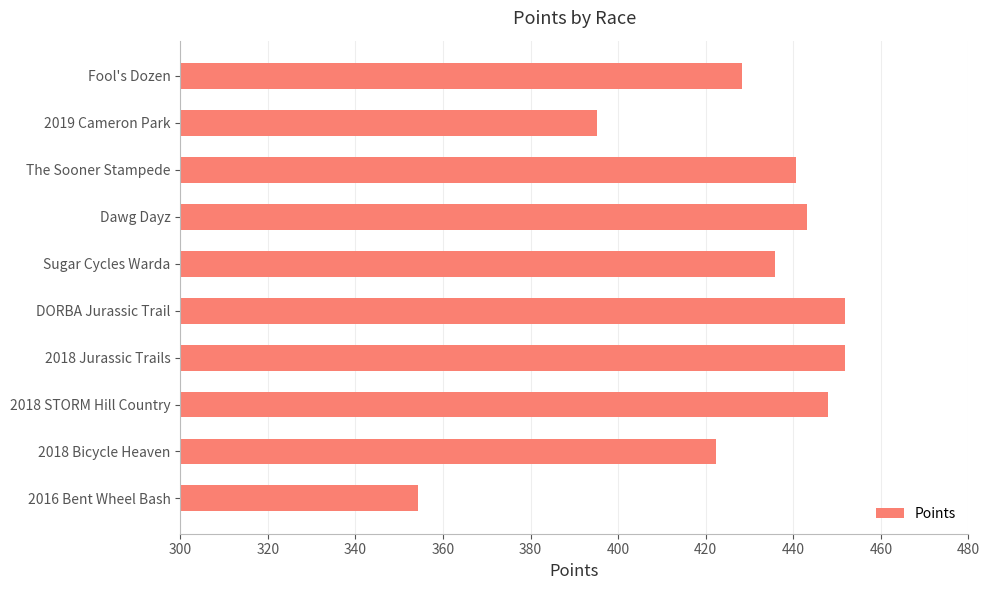

What is the difference between the second highest and minimum values?

97.3